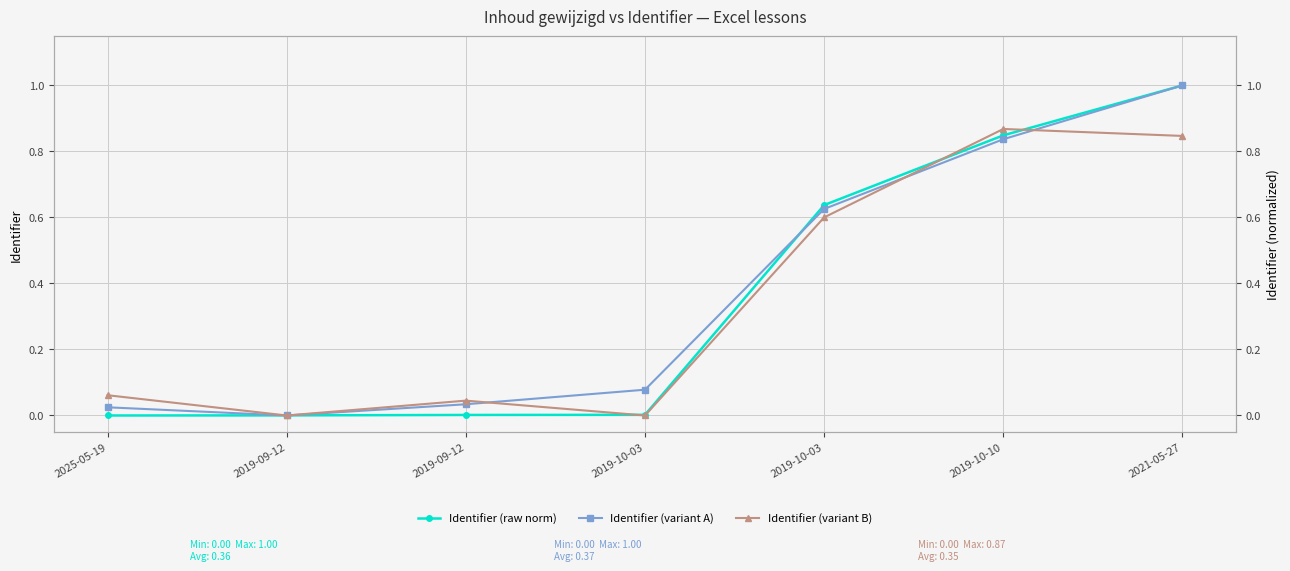

Reading right to left, transcribe all the data shown in this chart.

Identifier (raw norm): 2021-05-27=1.0	2019-10-10=0.8	2019-10-03=0.6	2019-10-03=0.0	2019-09-12=0.0	2019-09-12=0.0	2025-05-19=0.0
Identifier (variant A): 2021-05-27=1.0	2019-10-10=0.8	2019-10-03=0.6	2019-10-03=0.1	2019-09-12=0.0	2019-09-12=0.0	2025-05-19=0.0
Identifier (variant B): 2021-05-27=0.8	2019-10-10=0.9	2019-10-03=0.6	2019-10-03=0.0	2019-09-12=0.0	2019-09-12=0.0	2025-05-19=0.1